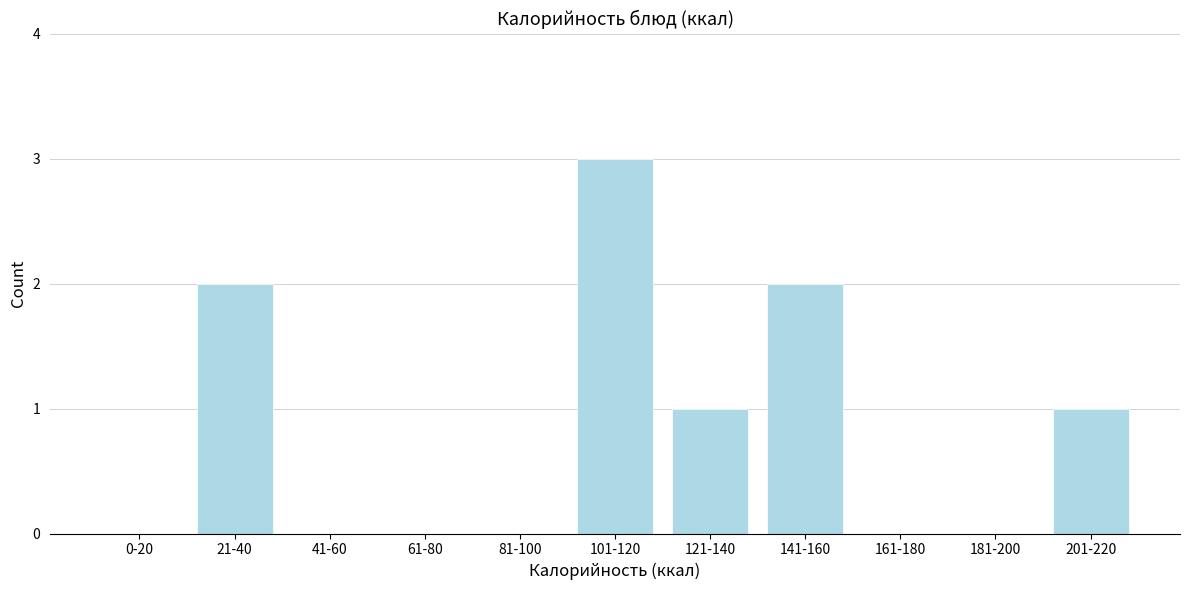

Reading left to right, transcribe all the data shown in this chart.

0-20=0	21-40=2	41-60=0	61-80=0	81-100=0	101-120=3	121-140=1	141-160=2	161-180=0	181-200=0	201-220=1